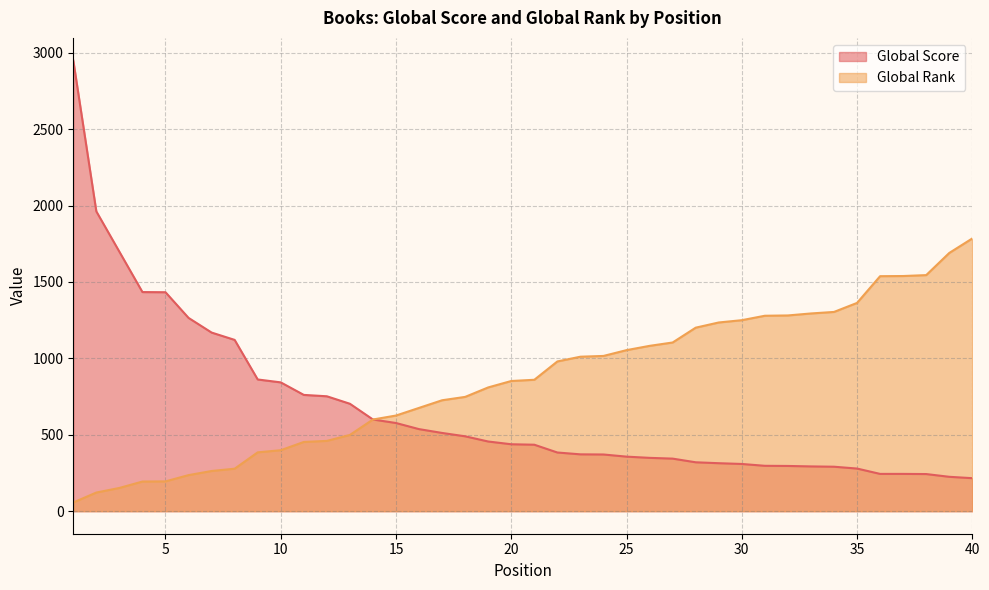

Which category has the lowest value in the Global Rank series?

1